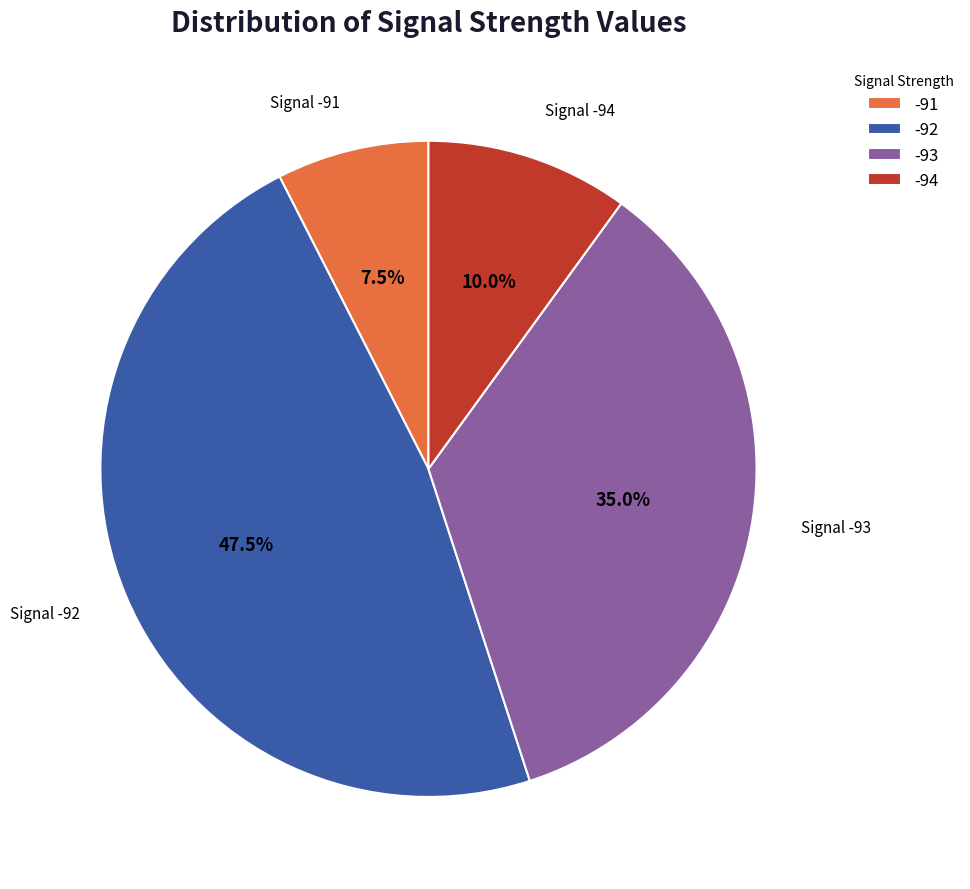

Between -92 and -93, which is larger?

-92